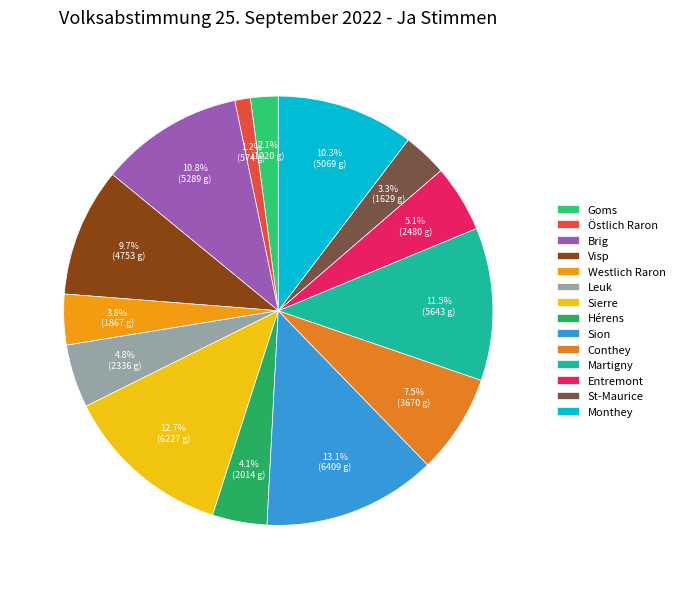

True or false: Conthey accounts for 7% of the total.

True